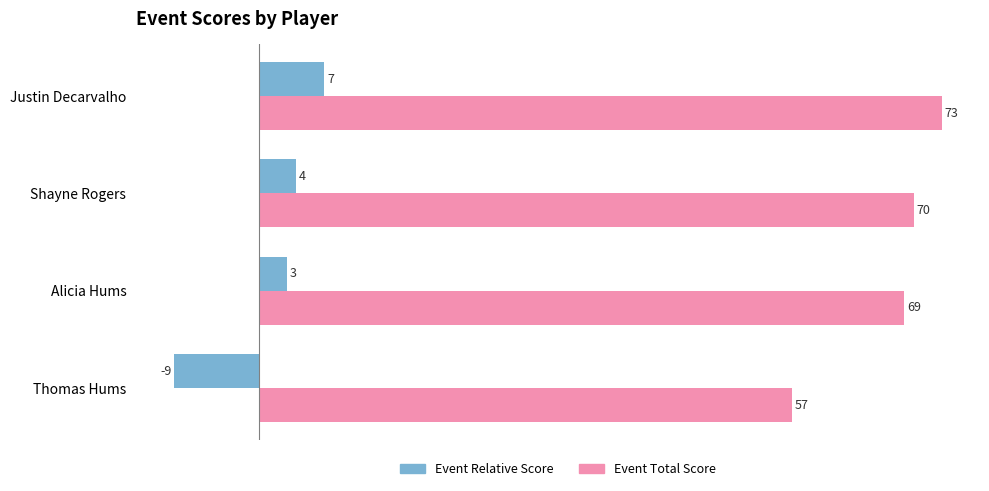

What value does the Event Relative Score series have at Justin Decarvalho, to the nearest 10?

10